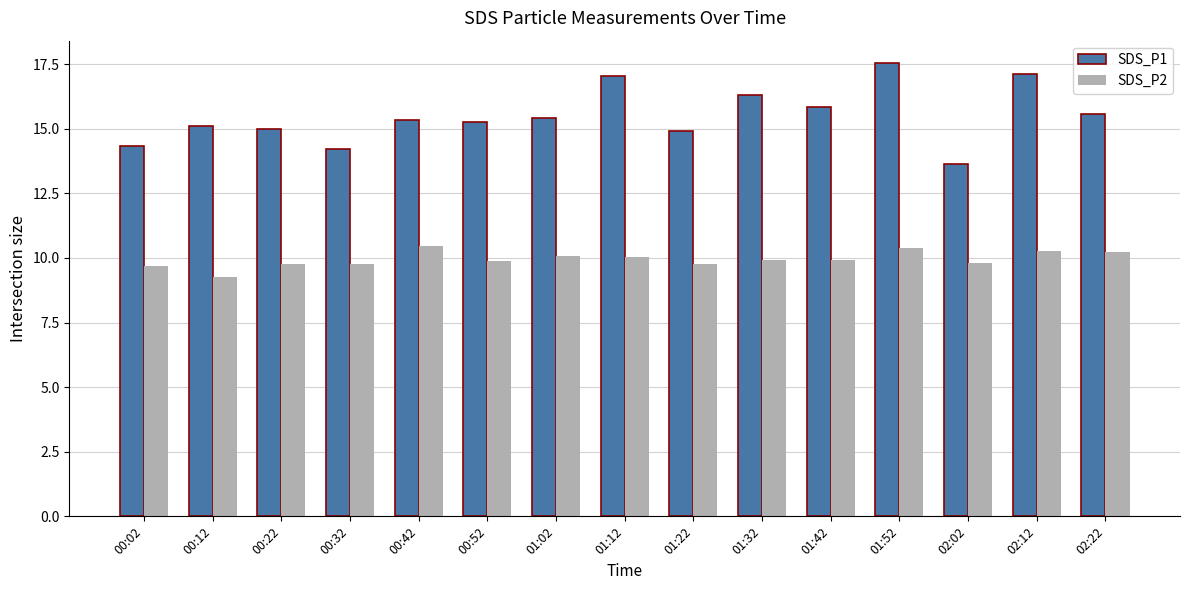

At 00:12, list the series in order from smallest to largest.

SDS_P2, SDS_P1